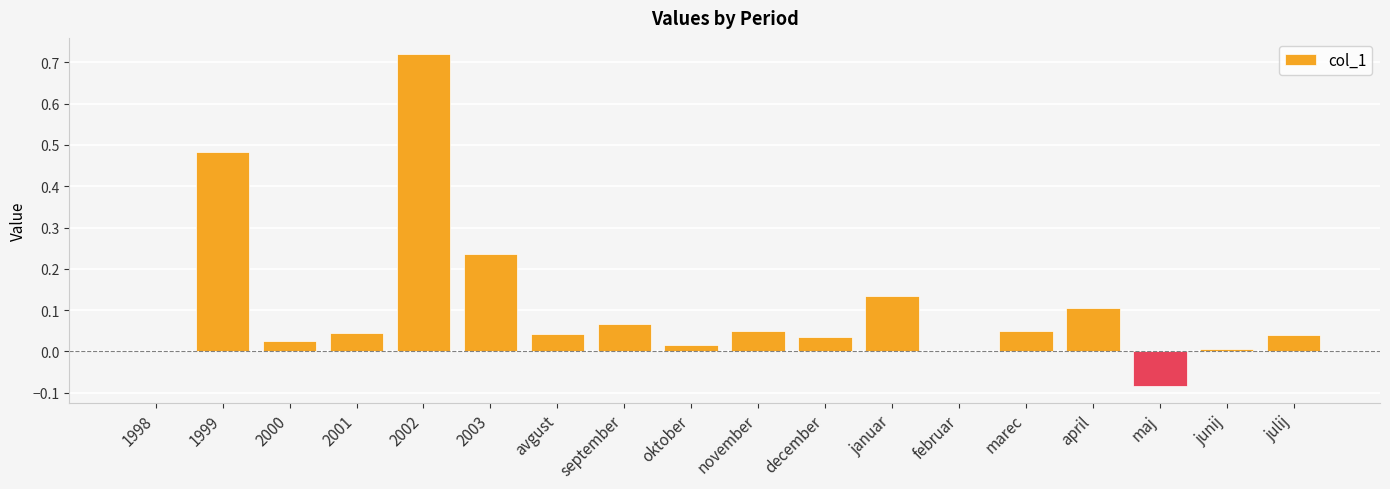

Which category has the highest value across all series?

2002